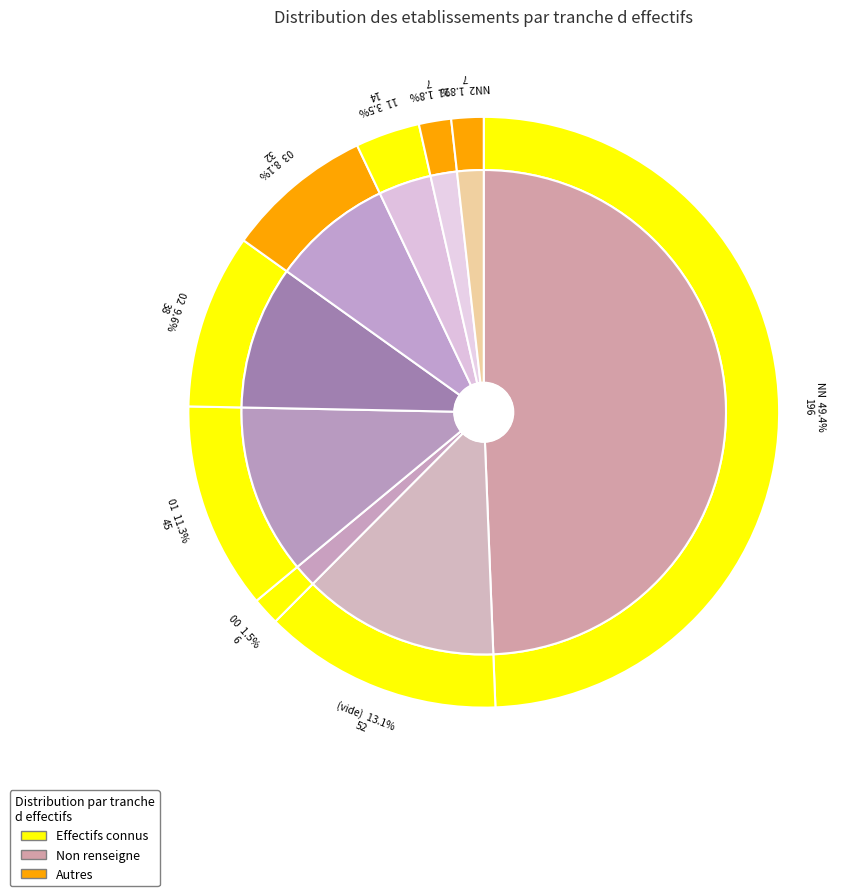

Which category has the smallest portion of the pie?

21